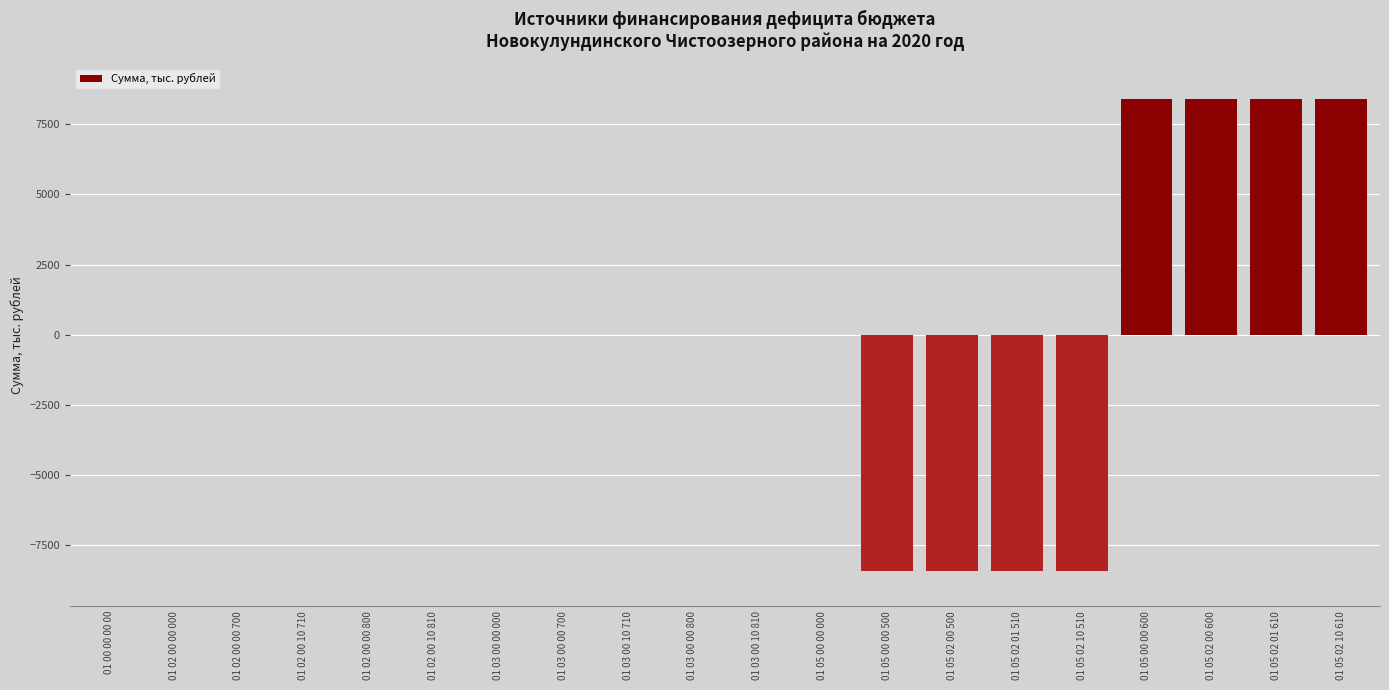

Reading left to right, what are all the values shown in this chart?

01 00 00 00 00=0.0	01 02 00 00 000=0.0	01 02 00 00 700=0.0	01 02 00 10 710=0.0	01 02 00 00 800=0.0	01 02 00 10 810=0.0	01 03 00 00 000=0.0	01 03 00 00 700=0.0	01 03 00 10 710=0.0	01 03 00 00 800=0.0	01 03 00 10 810=0.0	01 05 00 00 000=0.0	01 05 00 00 500=-8414.8	01 05 02 00 500=-8414.8	01 05 02 01 510=-8414.8	01 05 02 10 510=-8414.8	01 05 00 00 600=8414.8	01 05 02 00 600=8414.8	01 05 02 01 610=8414.8	01 05 02 10 610=8414.8